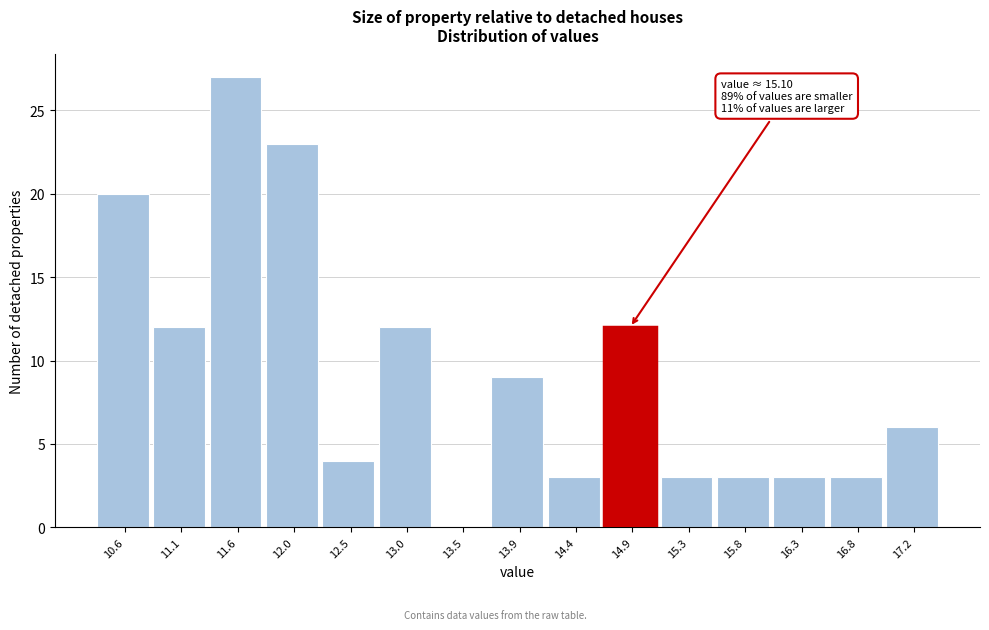

Over which range of the x-axis is the bar tallest?

11.35 to 11.80